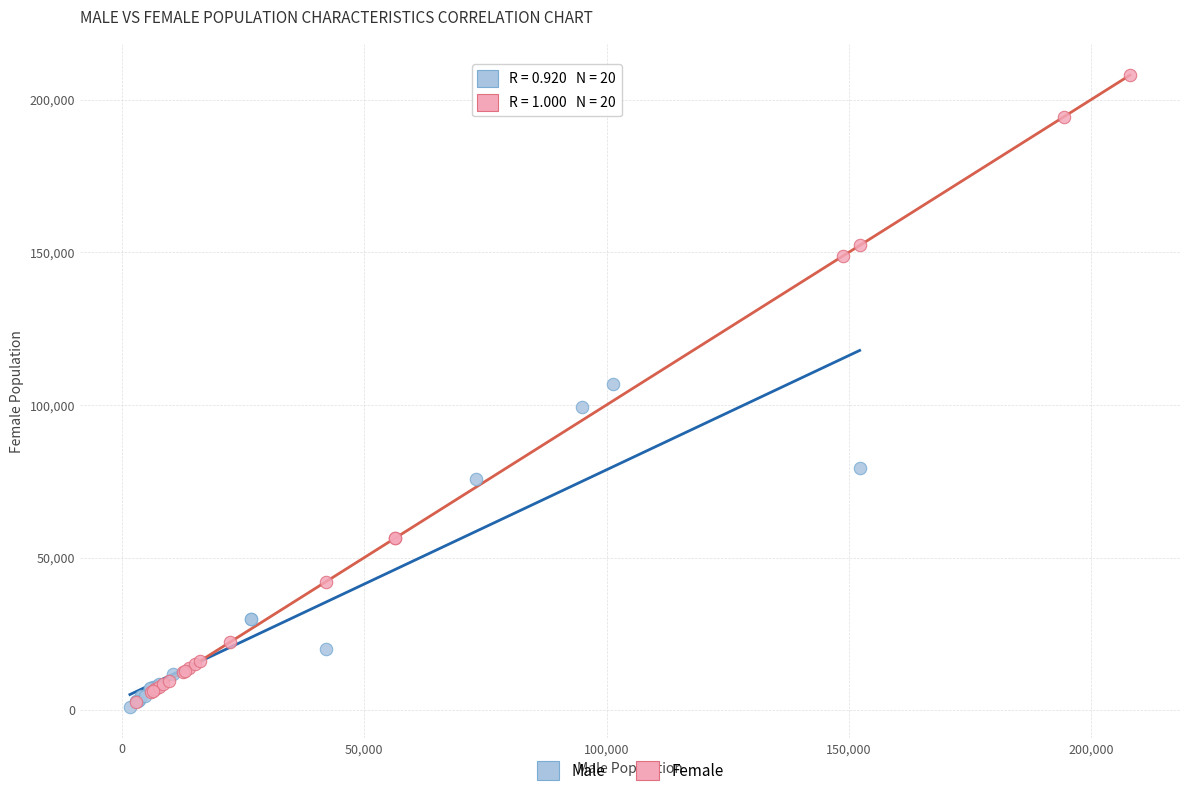

Which series contains the highest Y value?

Female